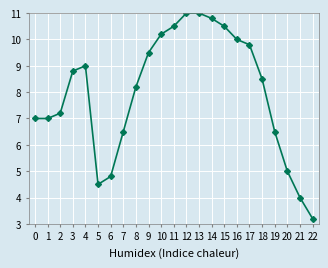

What is the change in value from 3 to 20?

-3.8